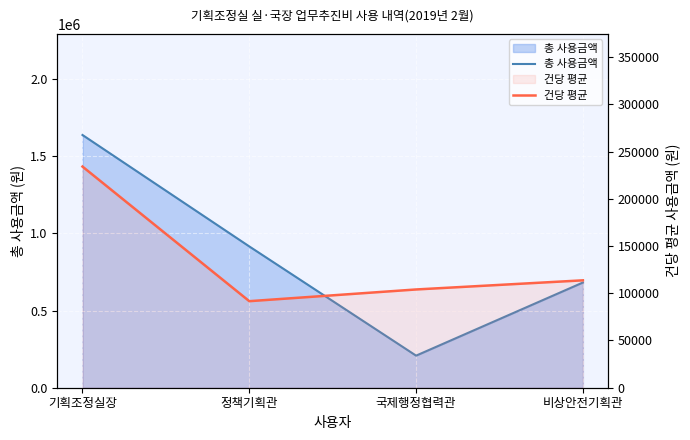

Count the number of categories in the chart.

4